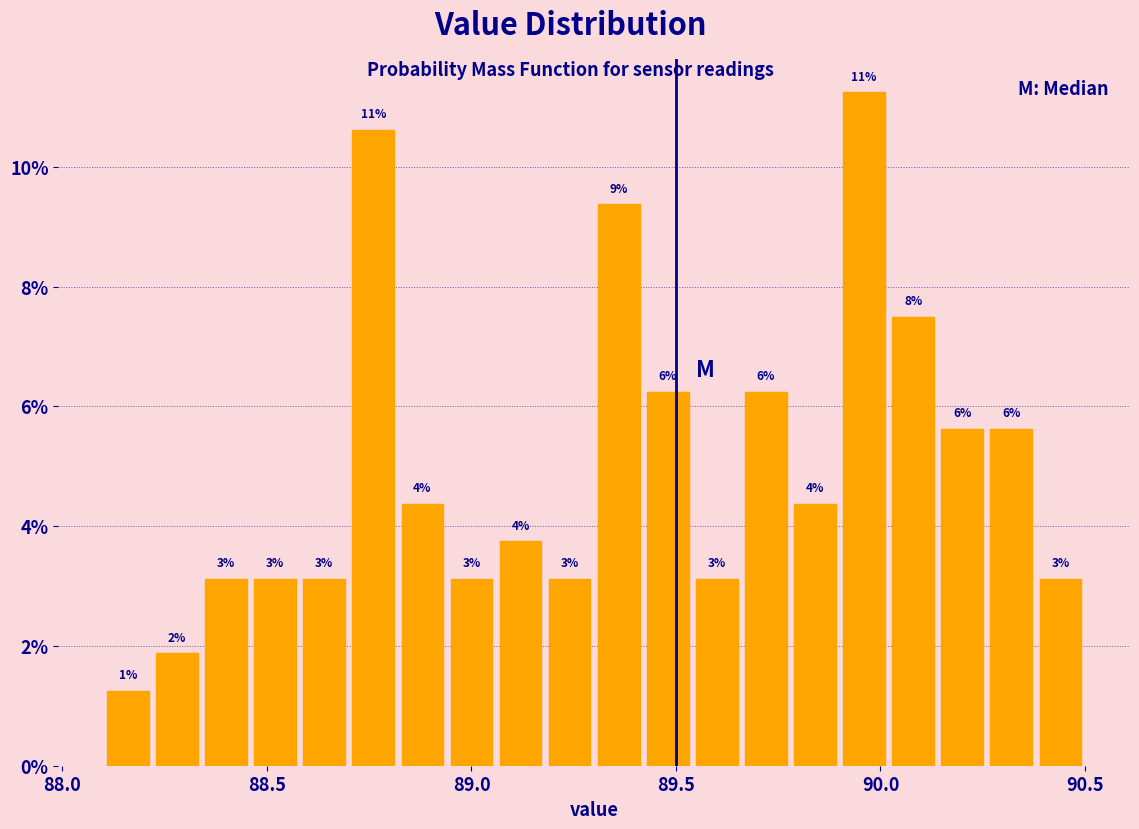

Read against the x-axis, roughly where is the centre of the tallest bar?

89.95